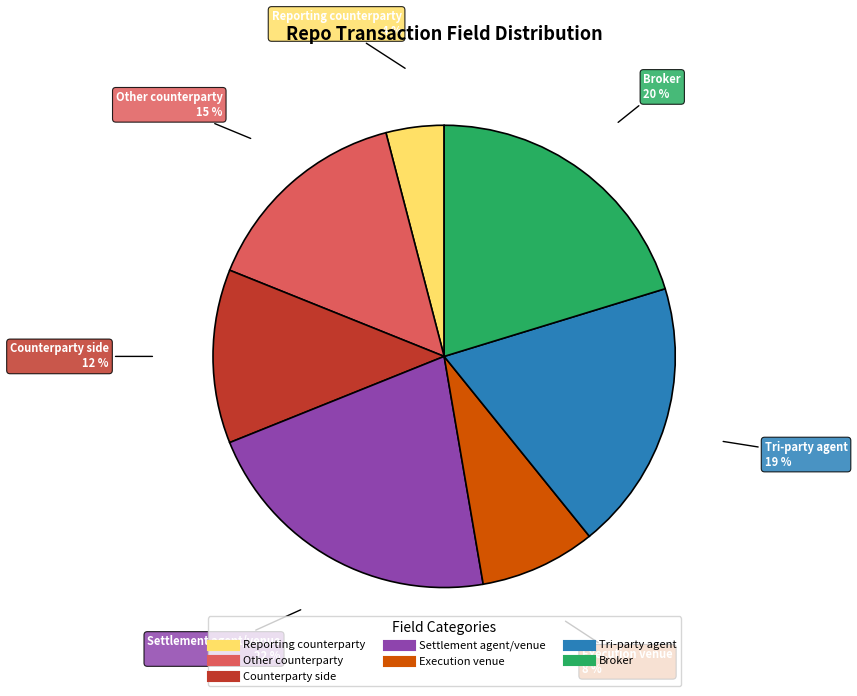

Which category has the smallest portion of the pie?

Reporting counterparty